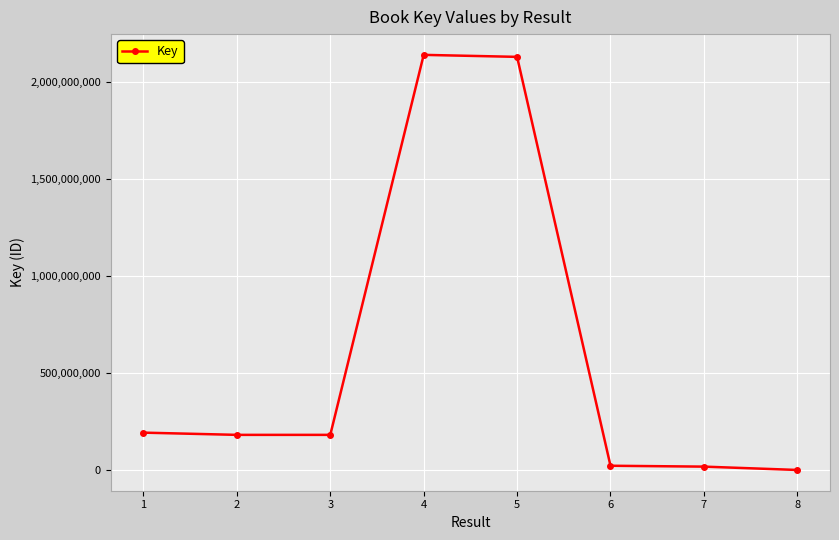

True or false: the data has more than 0 interior local peaks.

True